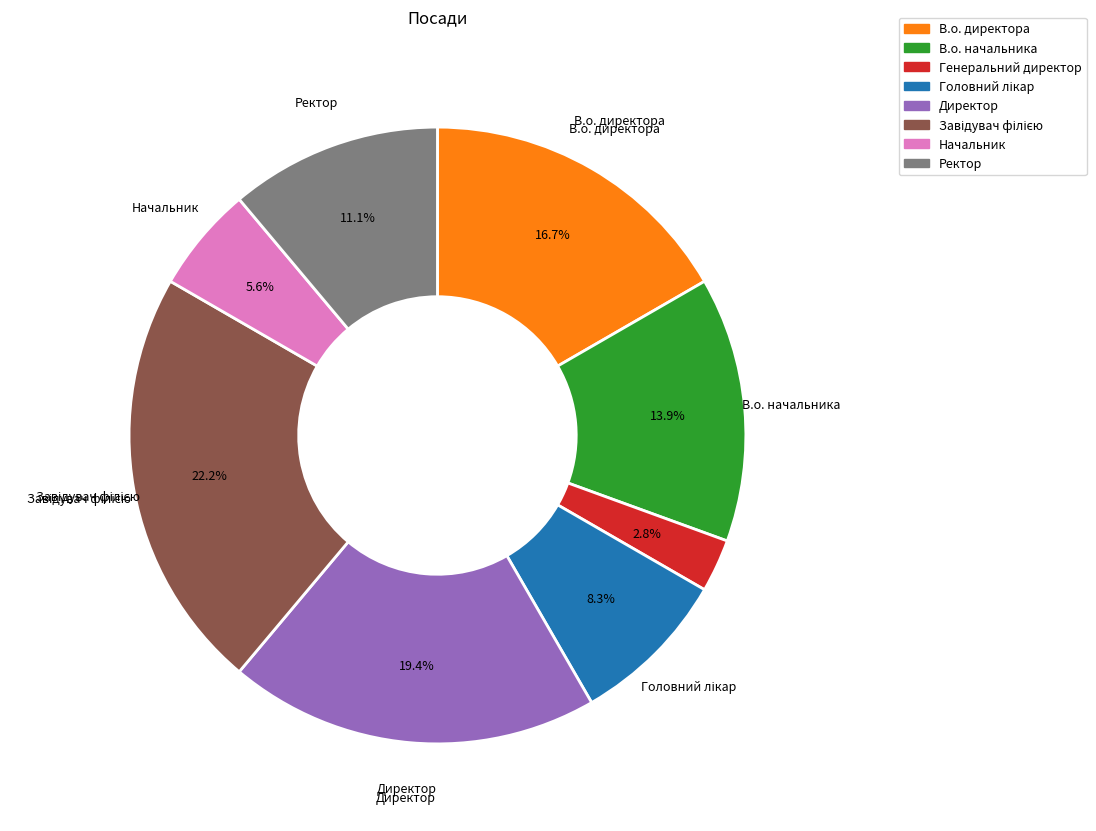

To the nearest percent, what is the average slice percentage?

12%